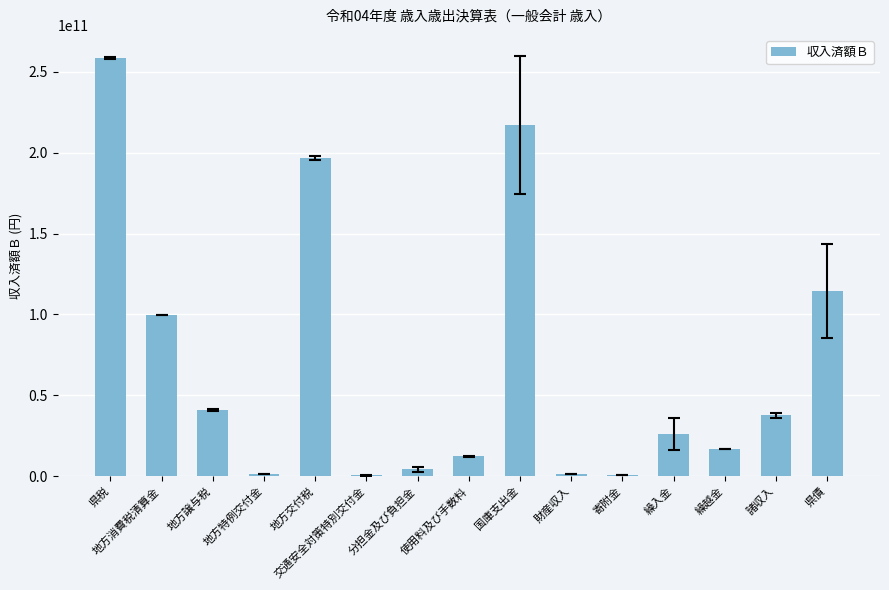

How many data points does each series have?

15